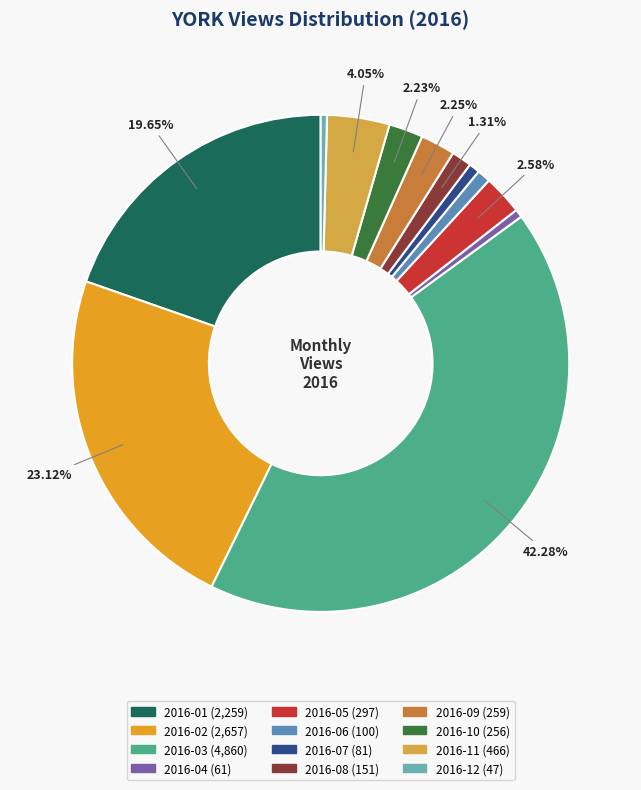

To the nearest percent, what is the difference between the largest and smallest slice percentages?

42%